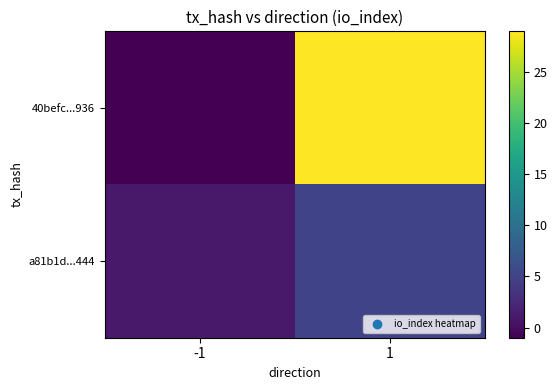

Which series has the largest range (max minus min)?

40befc...936